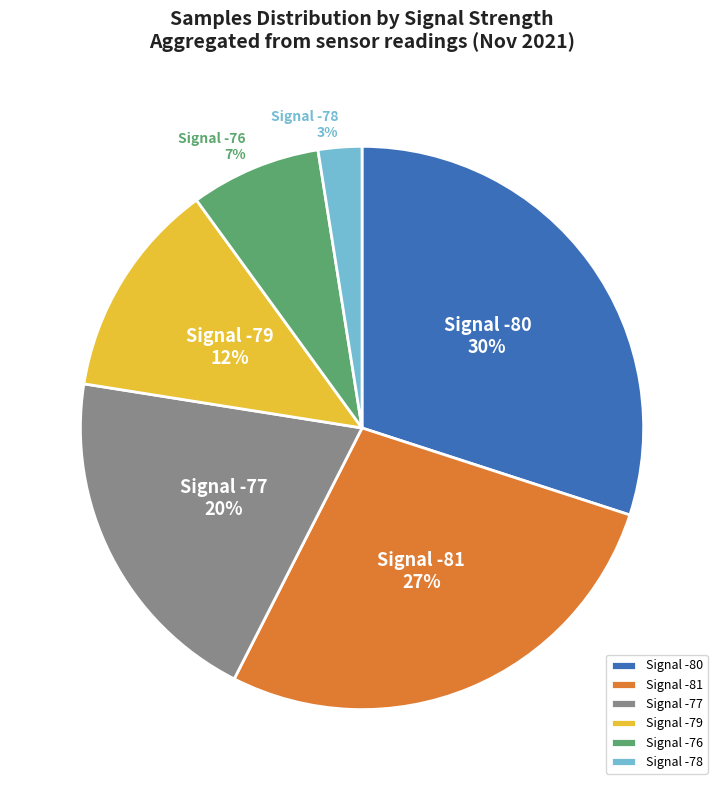

Do Signal -79 and Signal -80 together represent more than half of the pie?

No